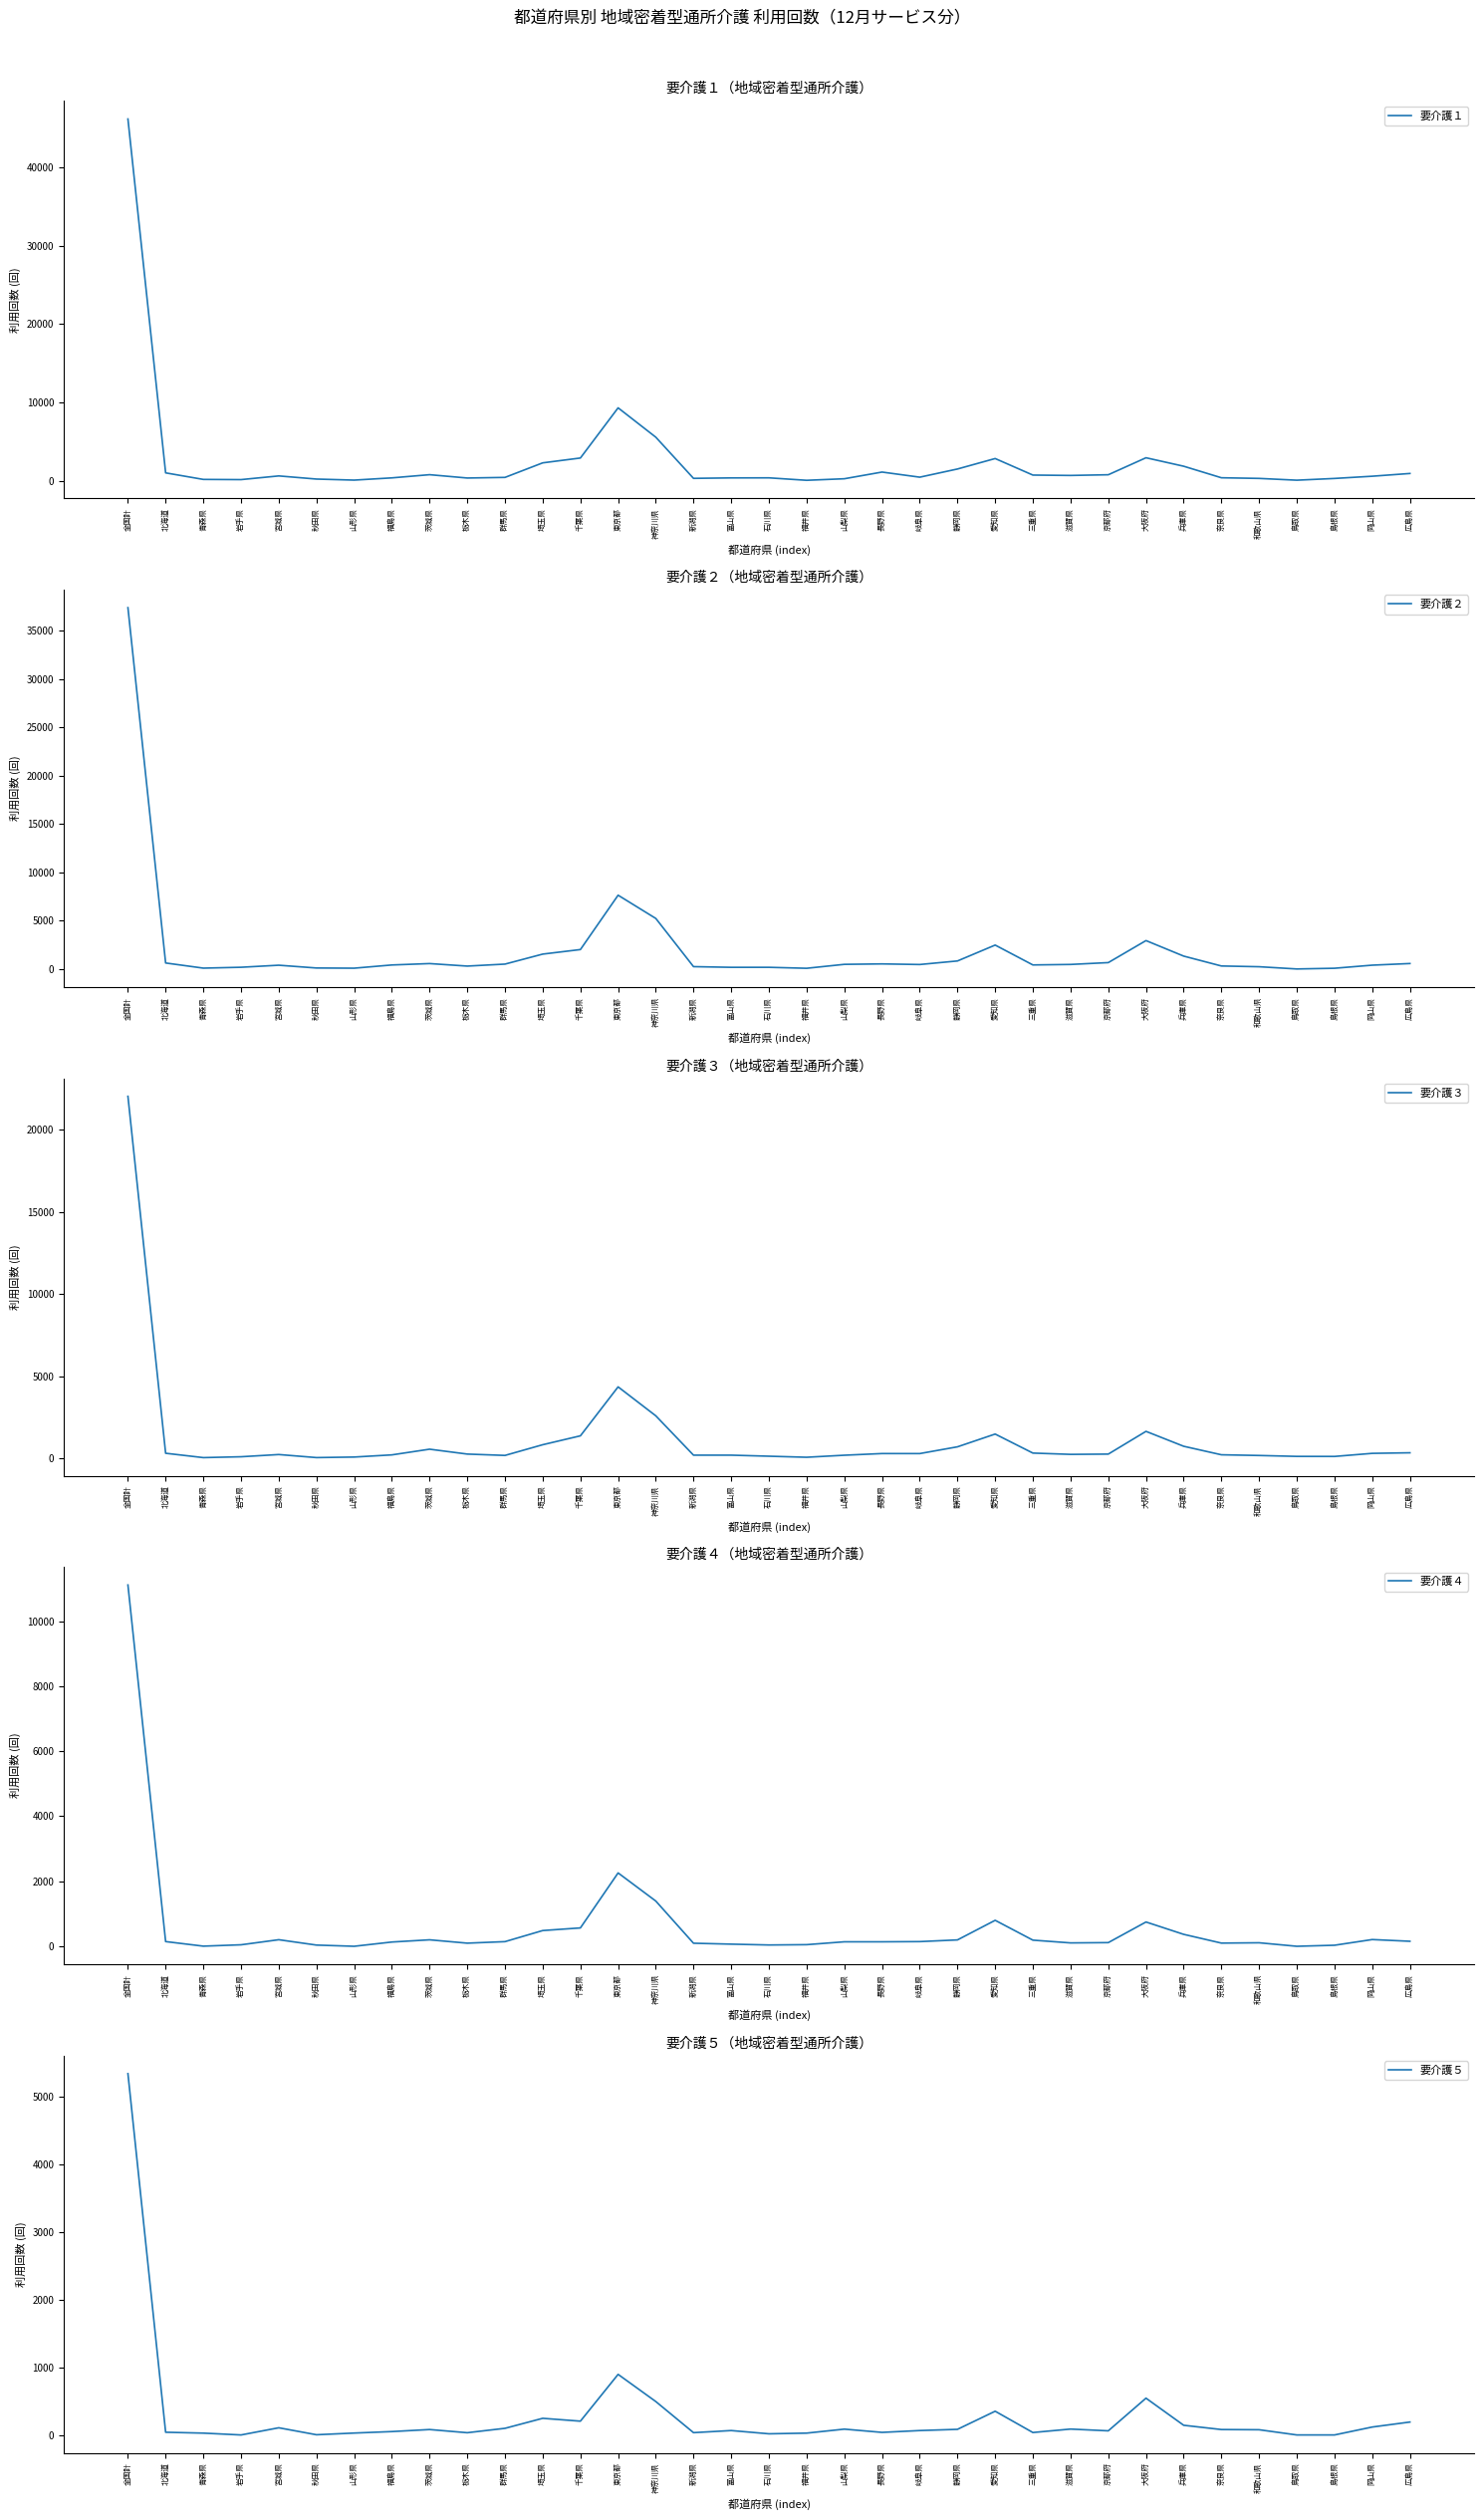

What position from the left is 秋田県?

6